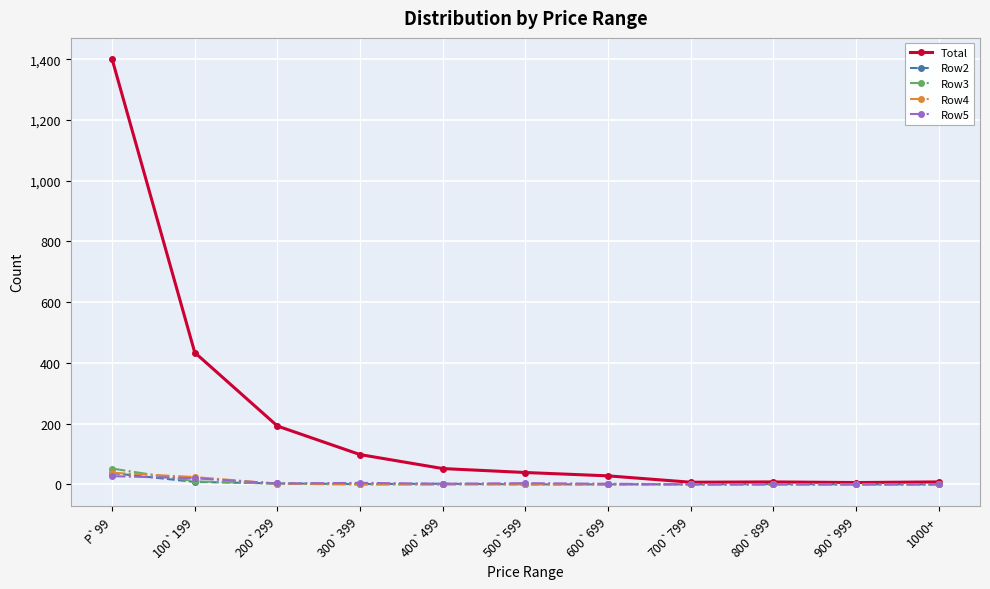

What is the difference between the highest and lowest values at 200`299?

190